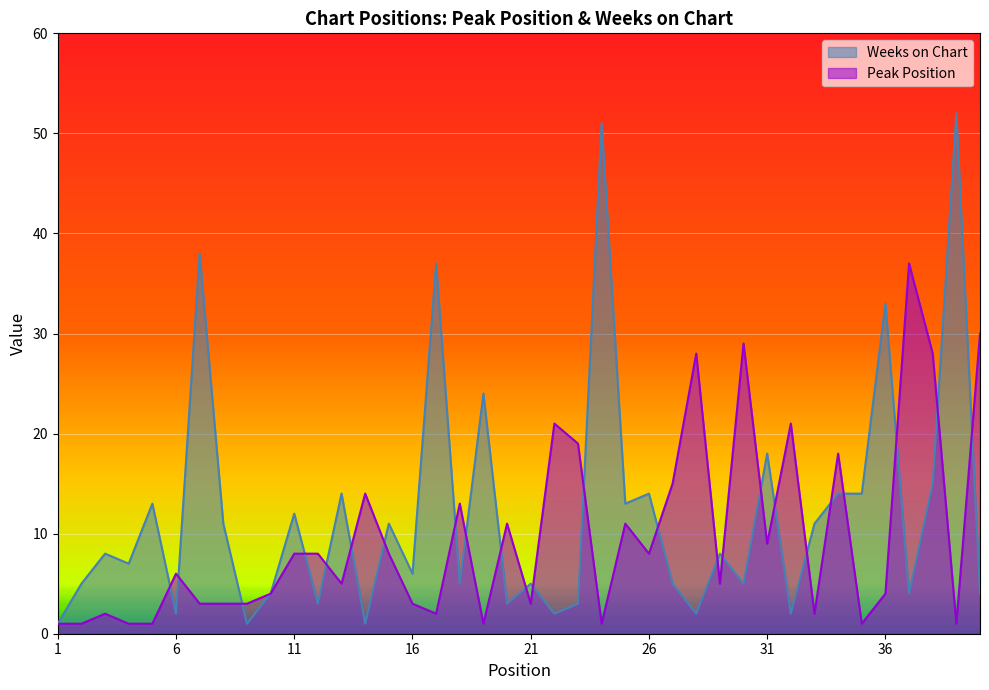

The value of Peak Position at 23 is 28. True or false?

False